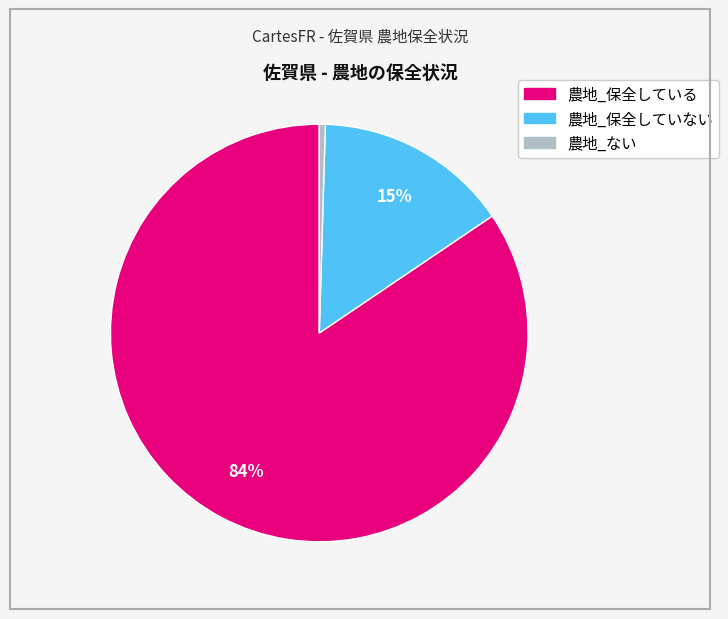

Is it true that 農地_保全していない is 15% of the pie?

True